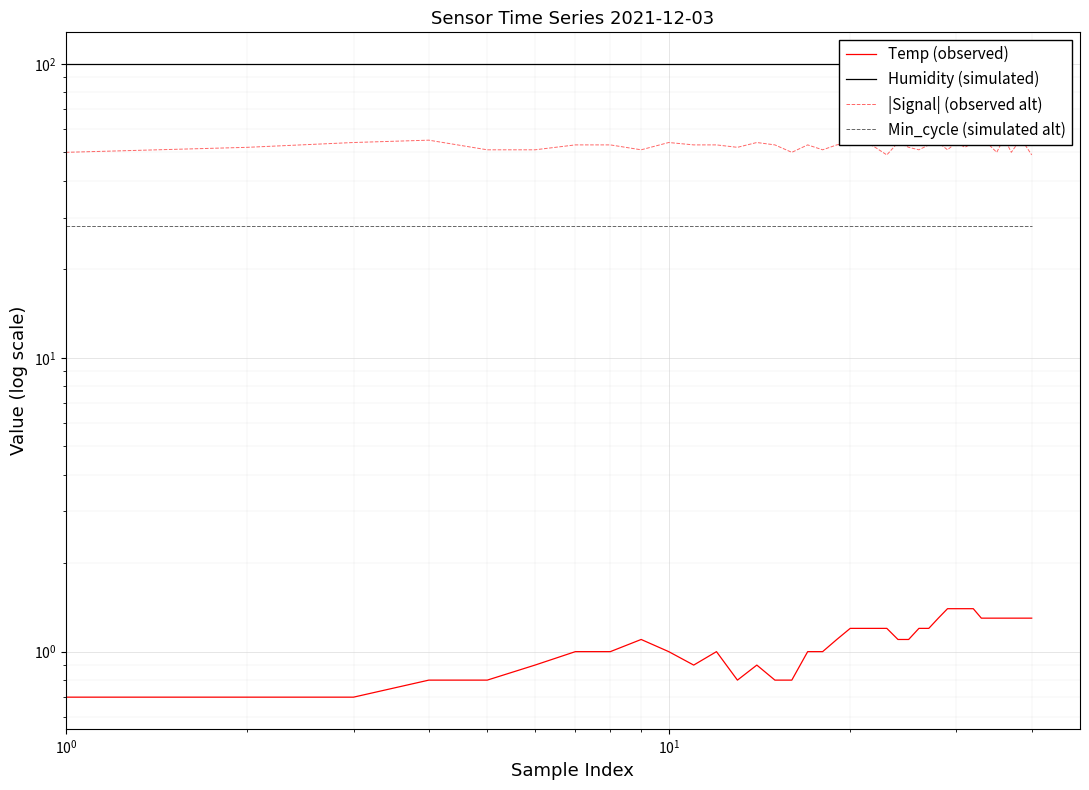

Which series has the largest range (max minus min)?

|Signal| (observed alt)